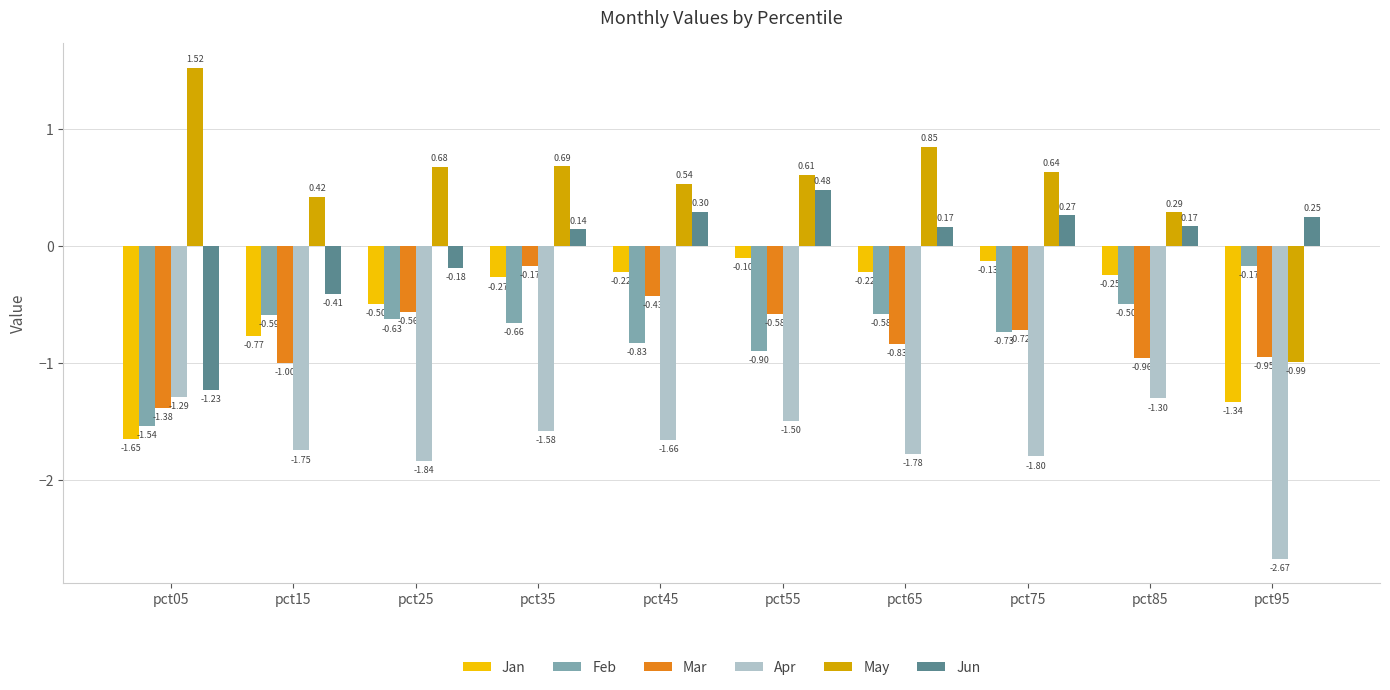

At which label does Apr reach its minimum?

pct95